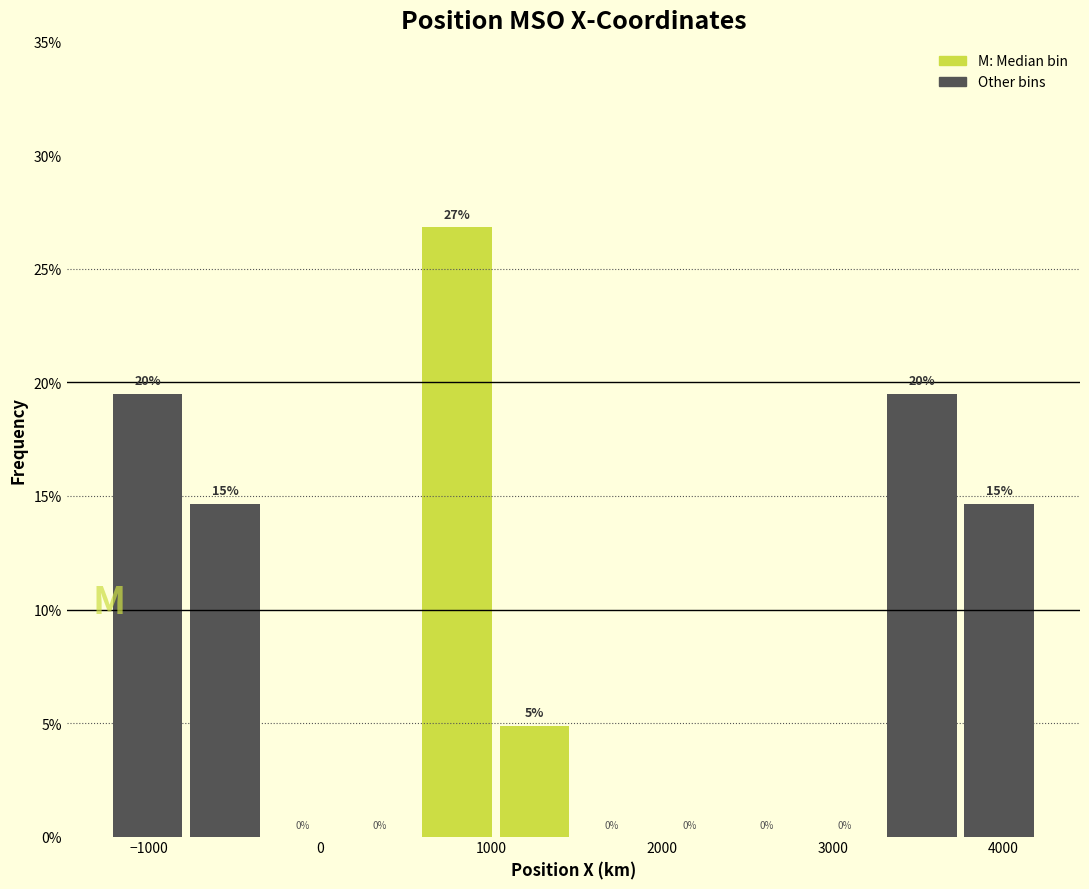

Which range on the x-axis has the tallest bar?

600 to 1000